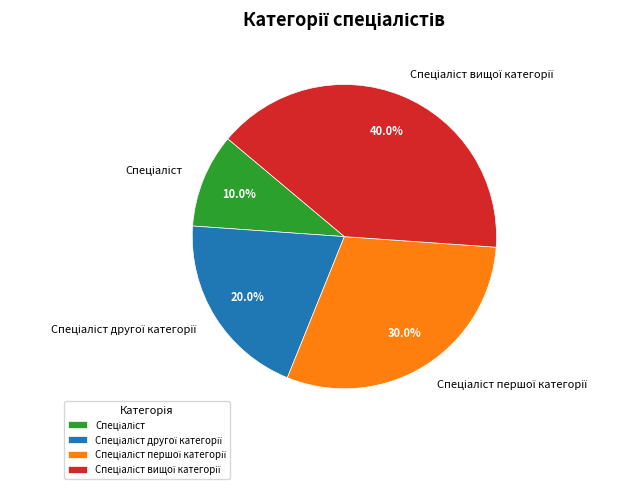

Does any single category account for the majority?

No